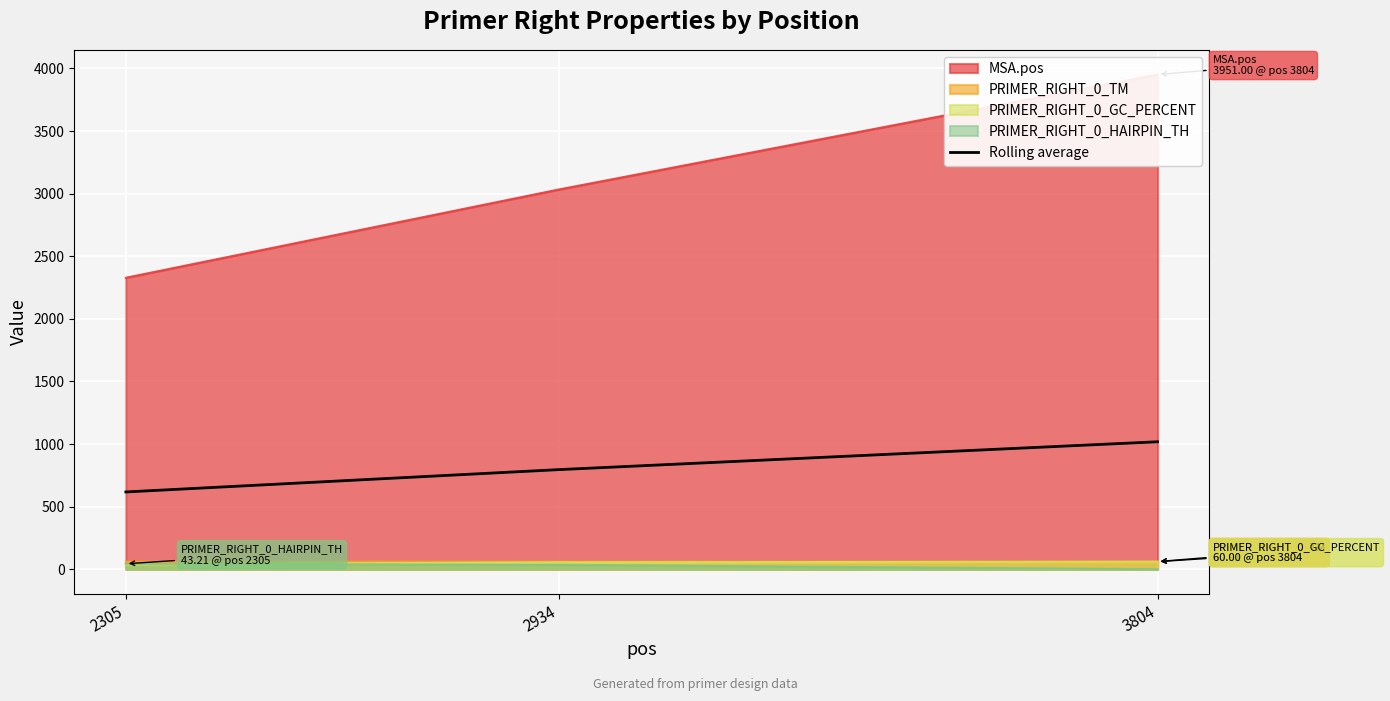

Reading right to left, list all the values displayed in this chart.

1018.0	795.5	617.1